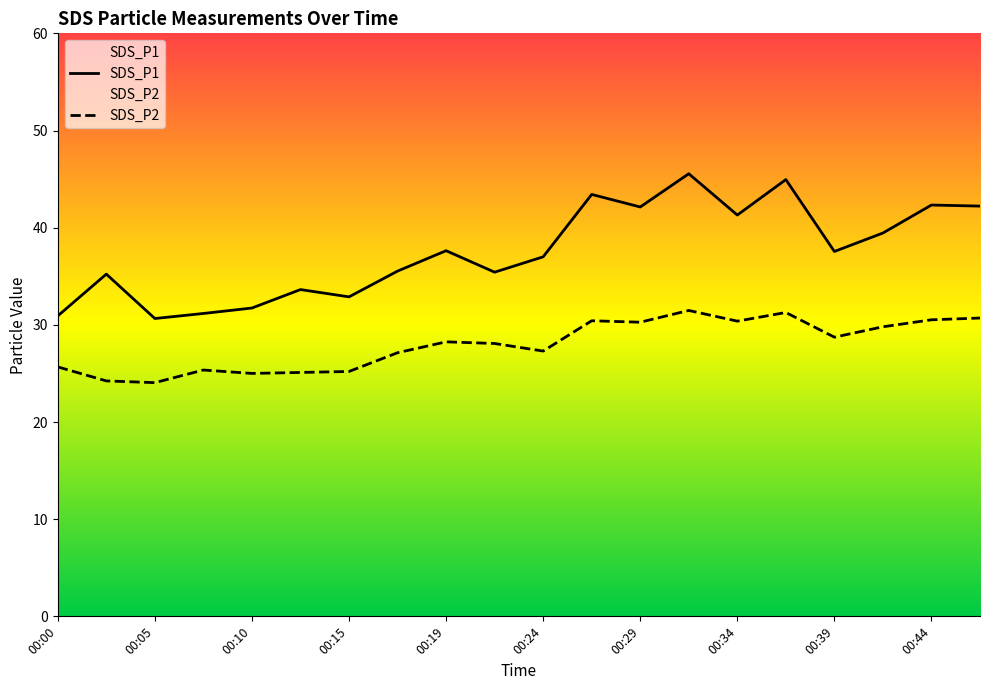

True or false: SDS_P1 and SDS_P2 cross at least once.

False